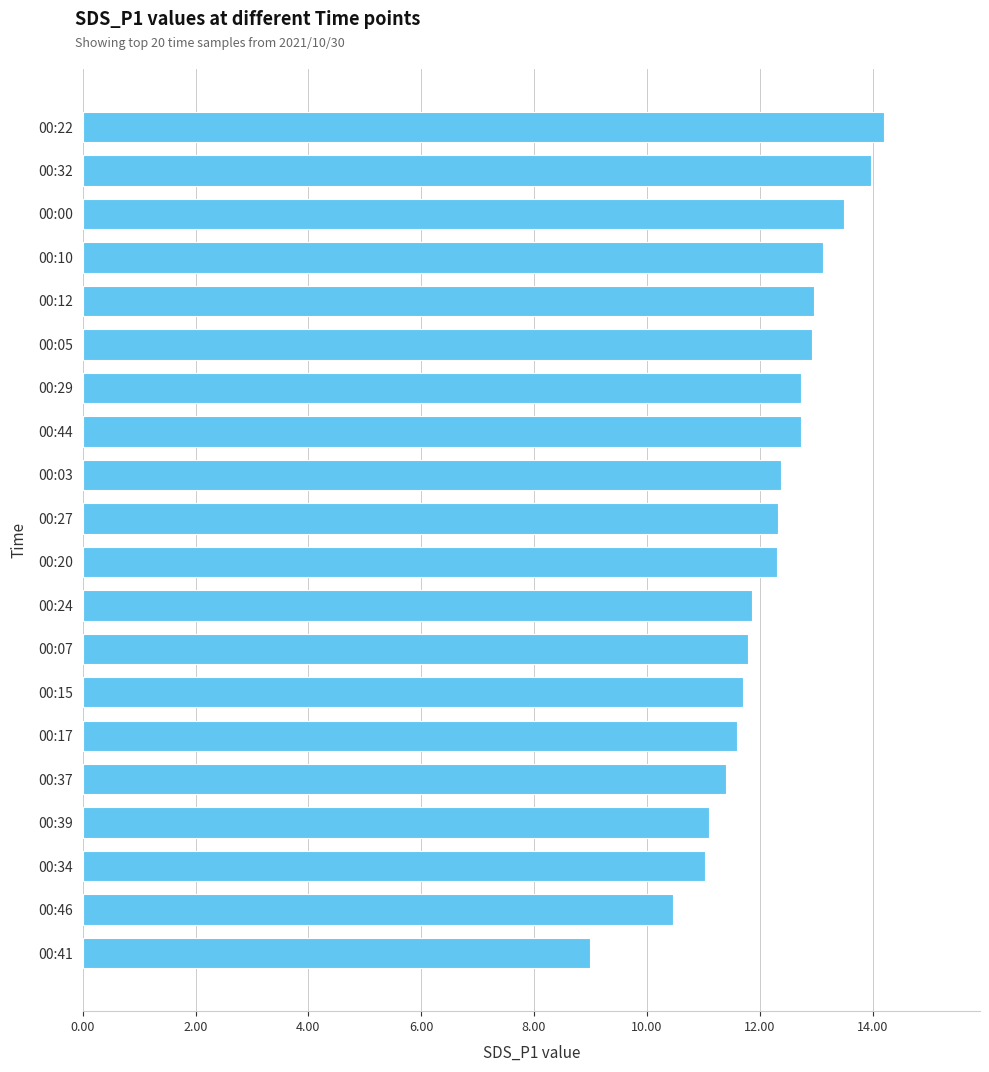

What is the greatest value displayed?

14.2